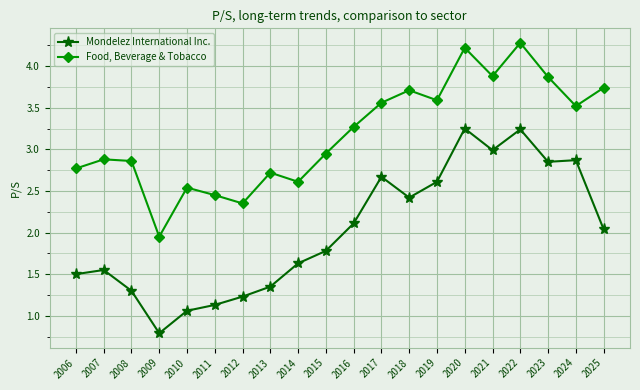

At which label is Mondelez International Inc. closest to 2?

2025